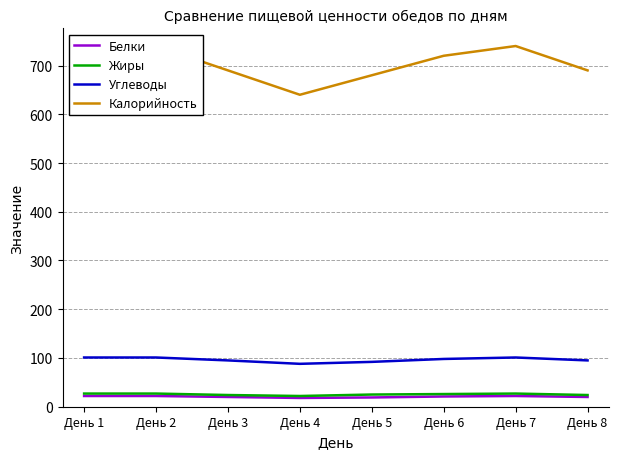

True or false: Белки has a value of 34 at День 2.

False